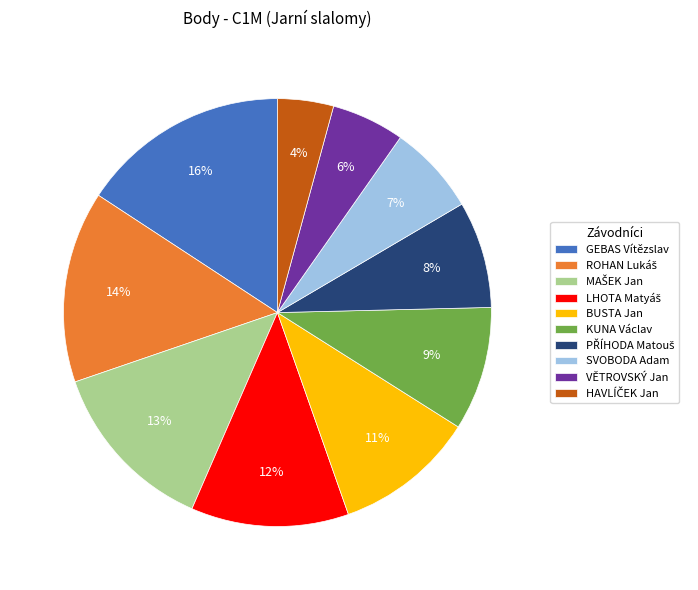

Is the sum of KUNA Václav and GEBAS Vítězslav greater than half?

No